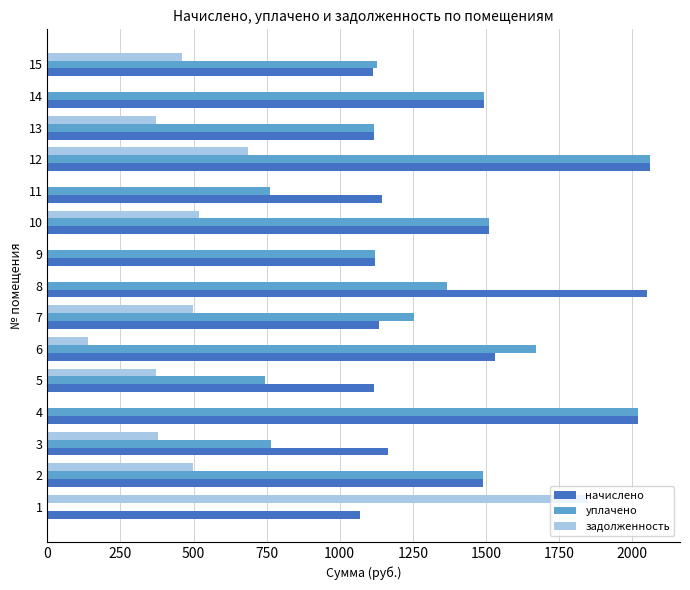

How many values in the уплачено series exceed 1255?

8